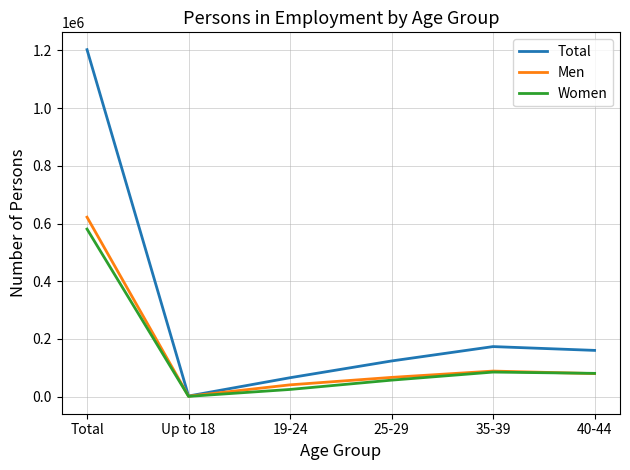

What is the total value across all series at 35-39?

346550